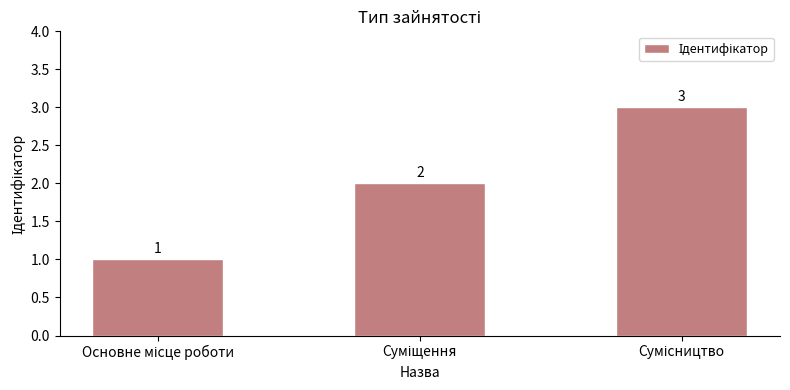

What is the value of the 1st bar from the left?

1